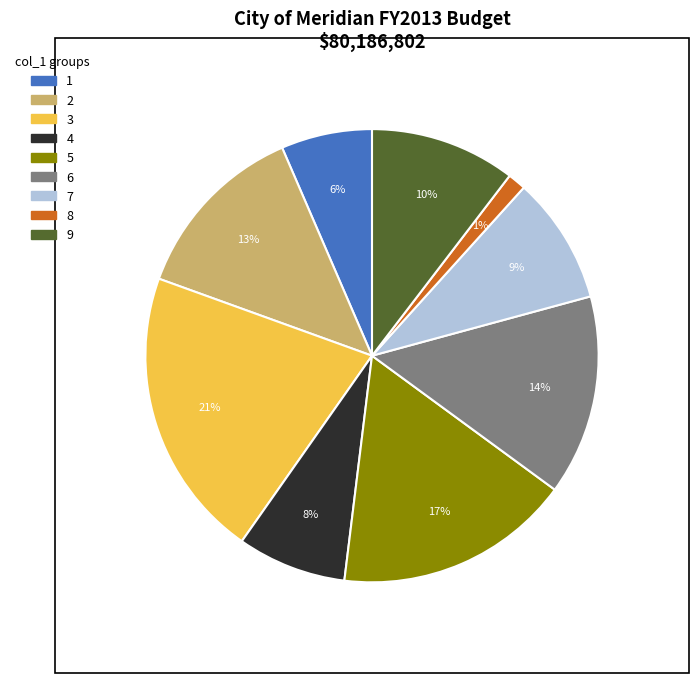

How many slices are in this pie chart?

9